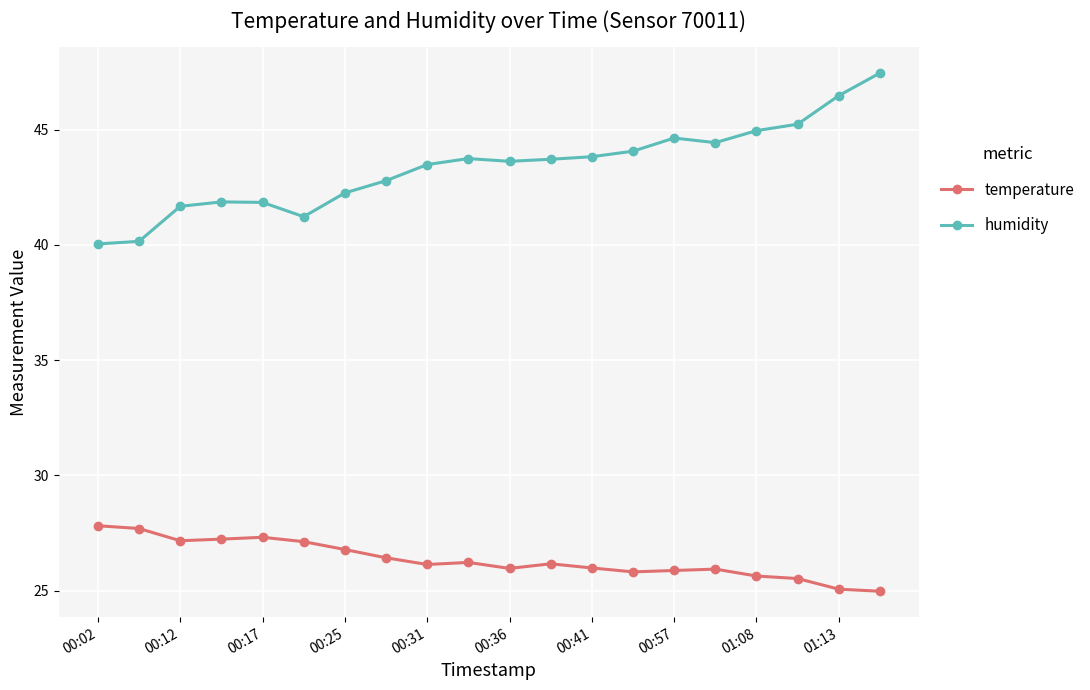

How many values in the humidity series exceed 43?

12